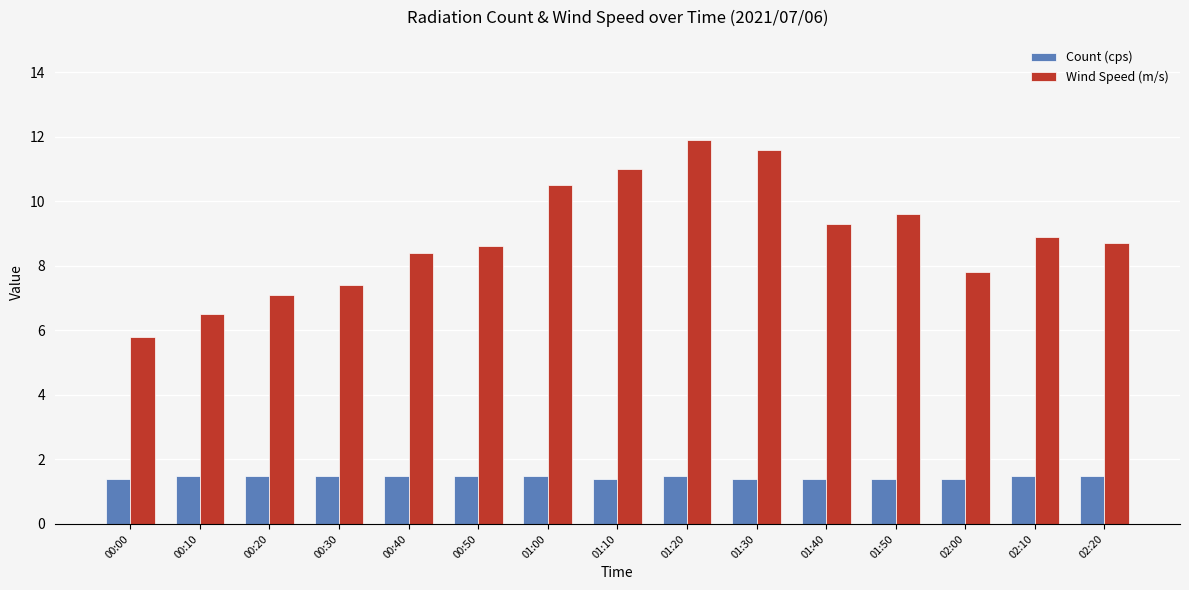

List the series in order of their overall mean, lowest first.

Count (cps), Wind Speed (m/s)